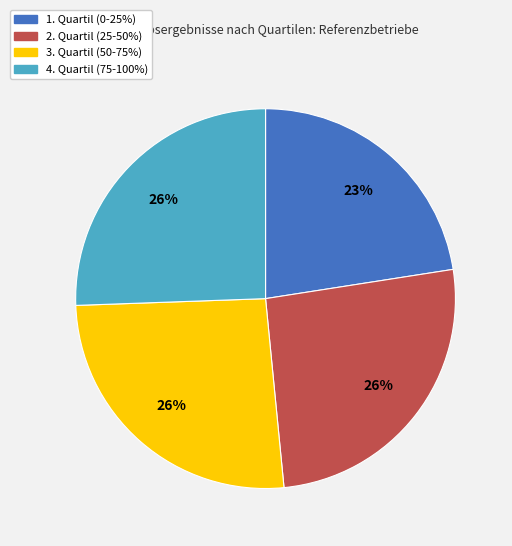

Do 4. Quartil (75-100%) and 2. Quartil (25-50%) together represent more than half of the pie?

Yes